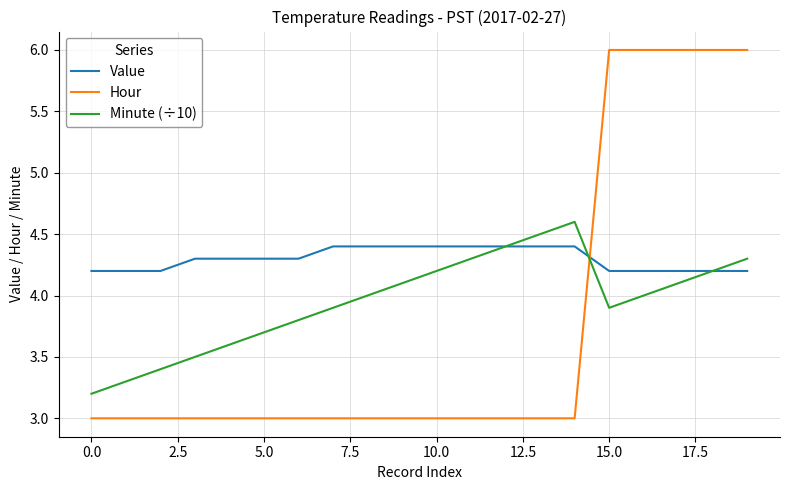

True or false: Hour and Minute (÷10) cross at least once.

True